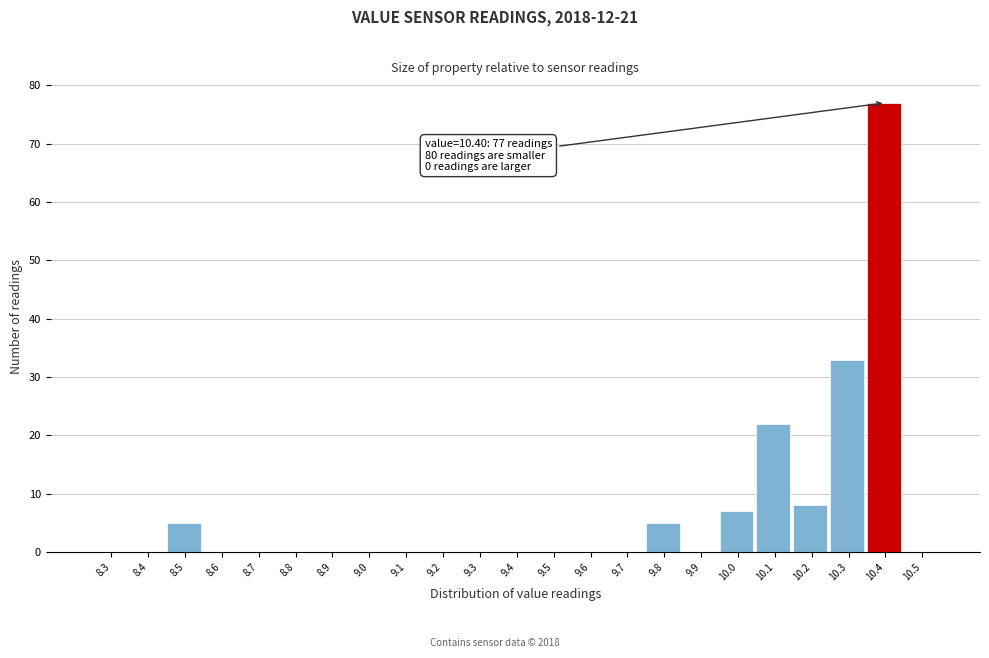

Reading left to right, extract all data points from this chart.

8.3=0	8.4=0	8.5=5	8.6=0	8.7=0	8.8=0	8.9=0	9.0=0	9.1=0	9.2=0	9.3=0	9.4=0	9.5=0	9.6=0	9.7=0	9.8=5	9.9=0	10.0=7	10.1=22	10.2=8	10.3=33	10.4=77	10.5=0